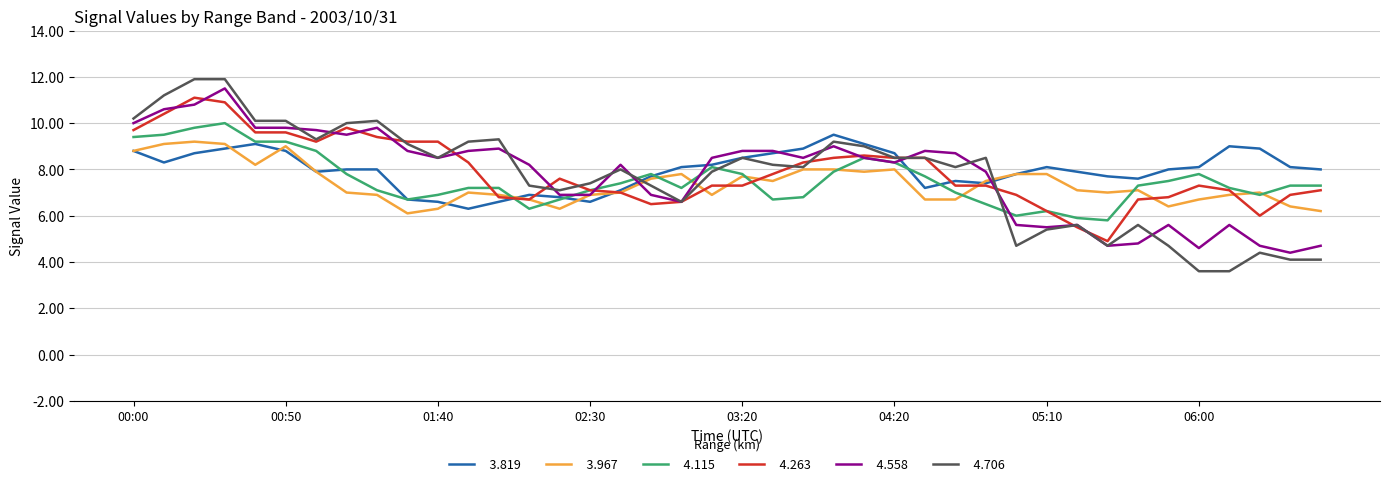

What is the greatest value displayed?

11.9